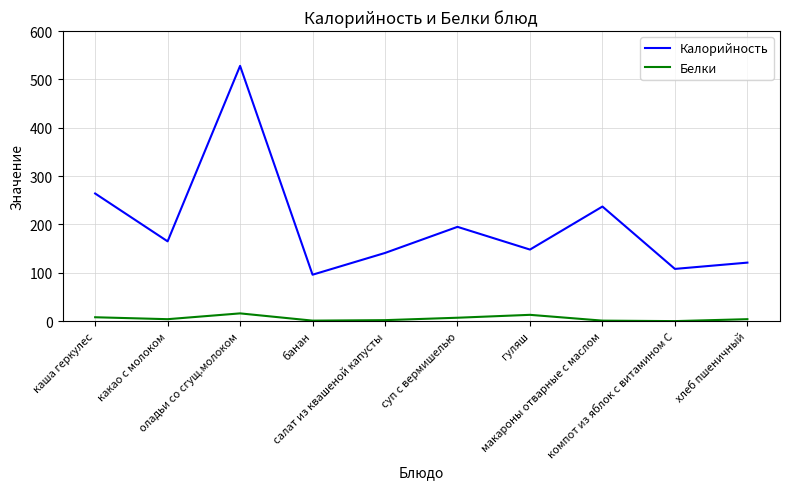

What is the difference between the maximum and second lowest values in the Калорийность series?

420